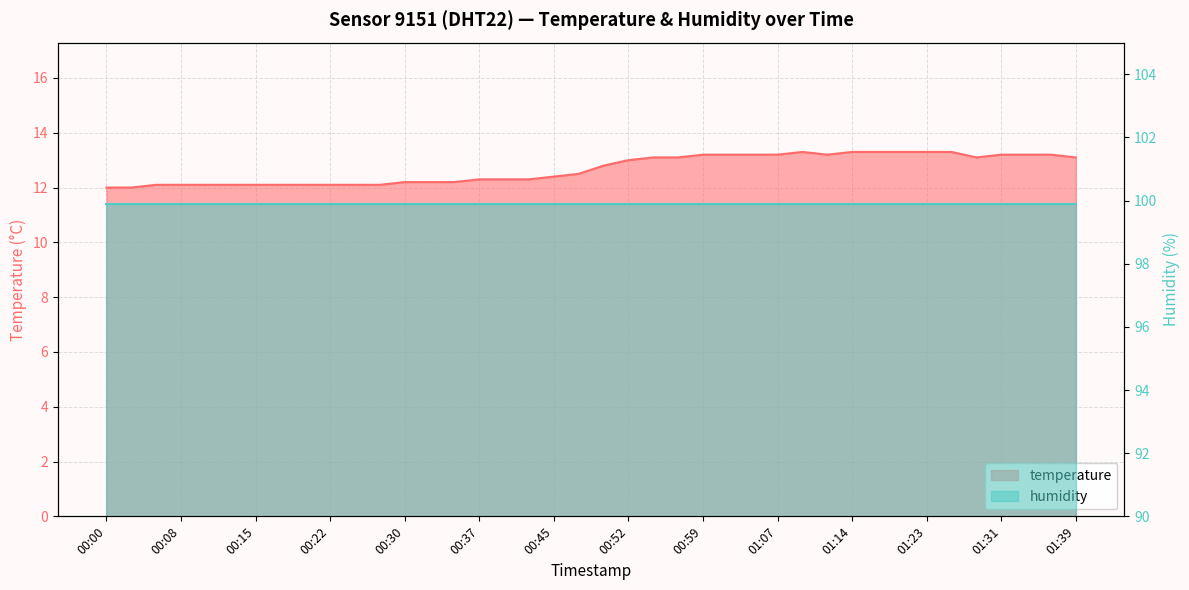

Reading right to left, extract all data points from this chart.

01:39=13.1	01:36=13.2	01:34=13.2	01:31=13.2	01:28=13.1	01:26=13.3	01:23=13.3	01:20=13.3	01:17=13.3	01:14=13.3	01:12=13.2	01:09=13.3	01:07=13.2	01:04=13.2	01:02=13.2	00:59=13.2	00:57=13.1	00:55=13.1	00:52=13.0	00:50=12.8	00:47=12.5	00:45=12.4	00:42=12.3	00:39=12.3	00:37=12.3	00:35=12.2	00:32=12.2	00:30=12.2	00:27=12.1	00:25=12.1	00:22=12.1	00:20=12.1	00:17=12.1	00:15=12.1	00:12=12.1	00:10=12.1	00:08=12.1	00:05=12.1	00:03=12.0	00:00=12.0